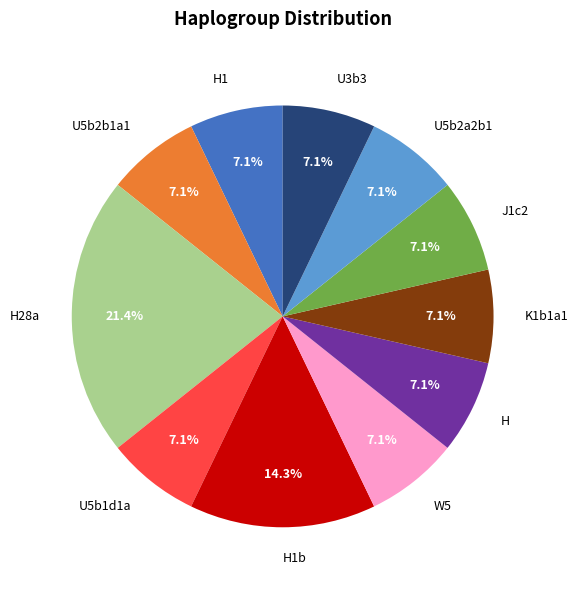

Count the number of slices in the pie.

11